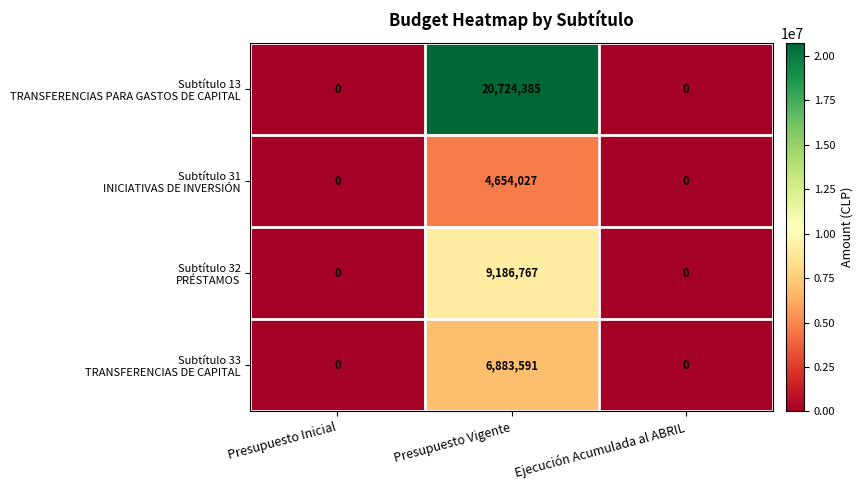

At which category is the sum across all series the highest?

Presupuesto Vigente